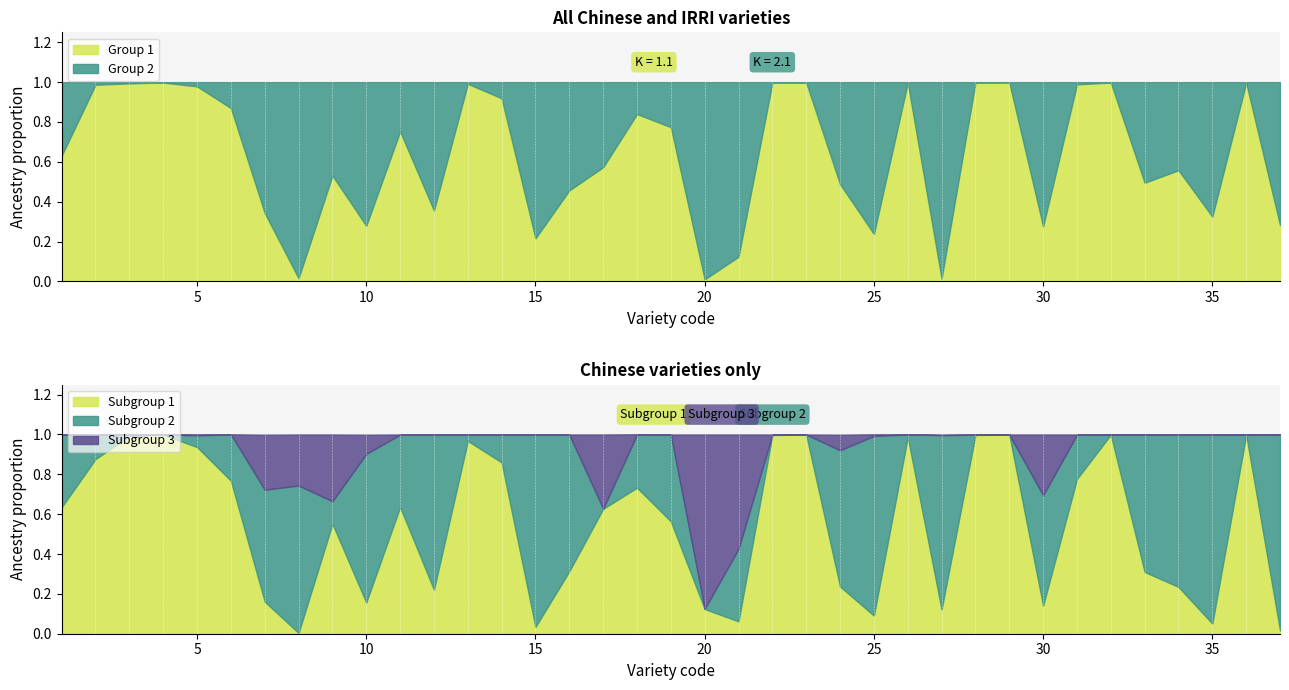

Where is Subgroup 3 (CN) nearest to the value 0?

22